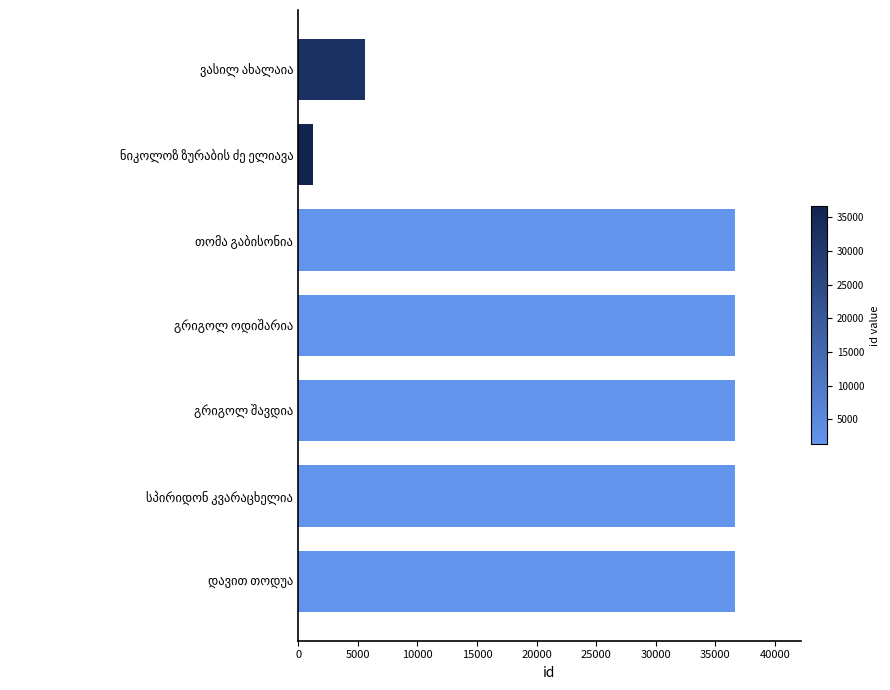

What is the value of the 5th bar from the top?

36654